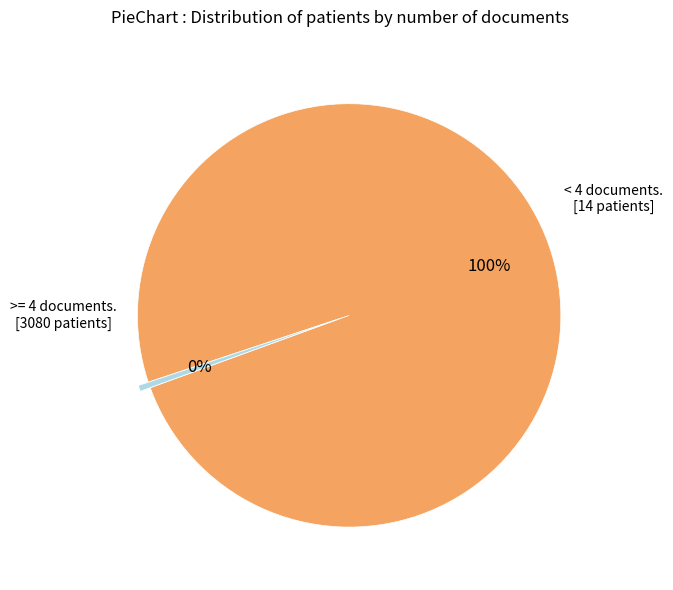

To the nearest percent, what is the average slice percentage?

50%